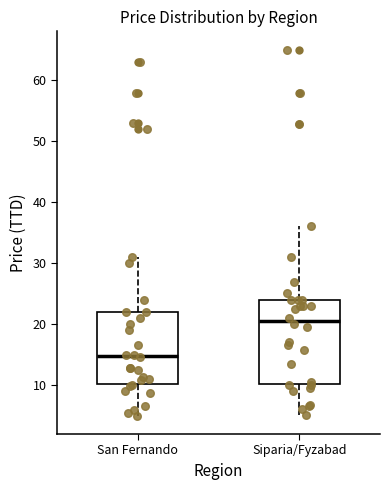

Reading left to right, read every box against the y-axis: the position of its median line, the range the box covers, and the ends of its whiskers. The values are not printed on the chart, so give them approximately, as read against the axis.

San Fernando: median 15, box 10 to 22, whiskers 5 to 31
Siparia/Fyzabad: median 20, box 10 to 24, whiskers 5 to 36